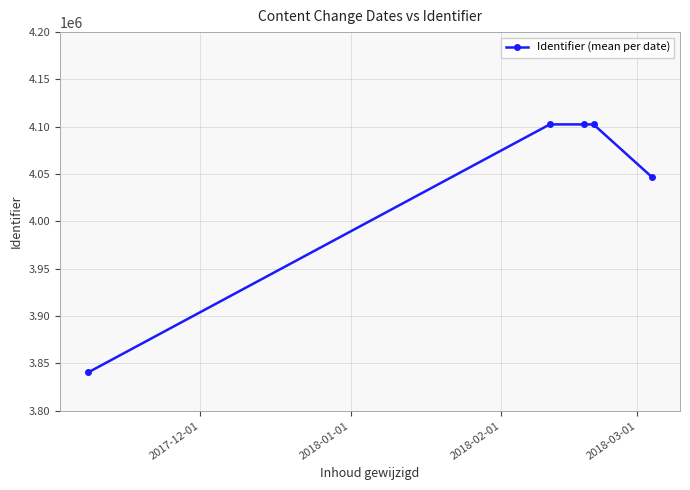

What is the greatest value displayed?

4102529.8